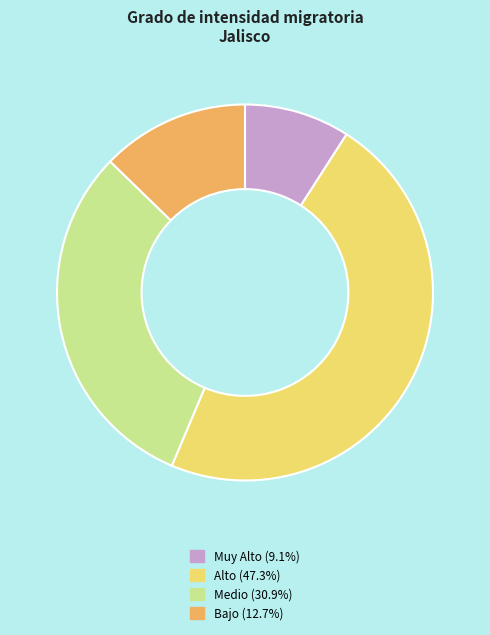

How many slices are in this pie chart?

4